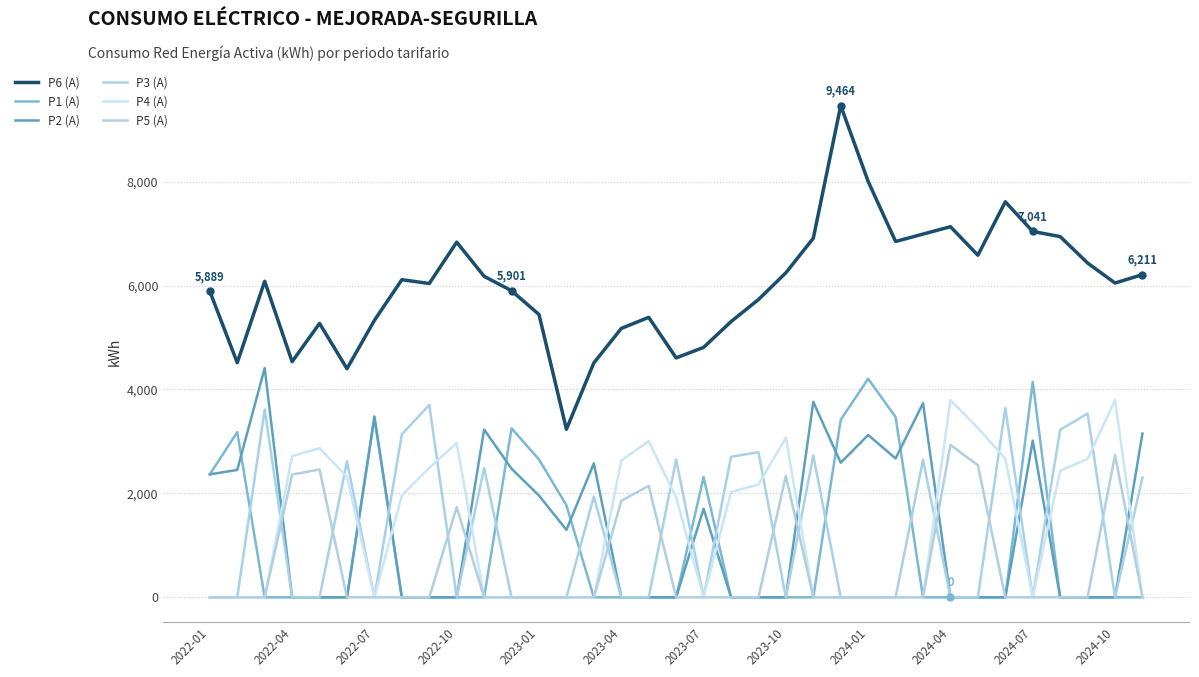

How many lines are shown in the chart?

6